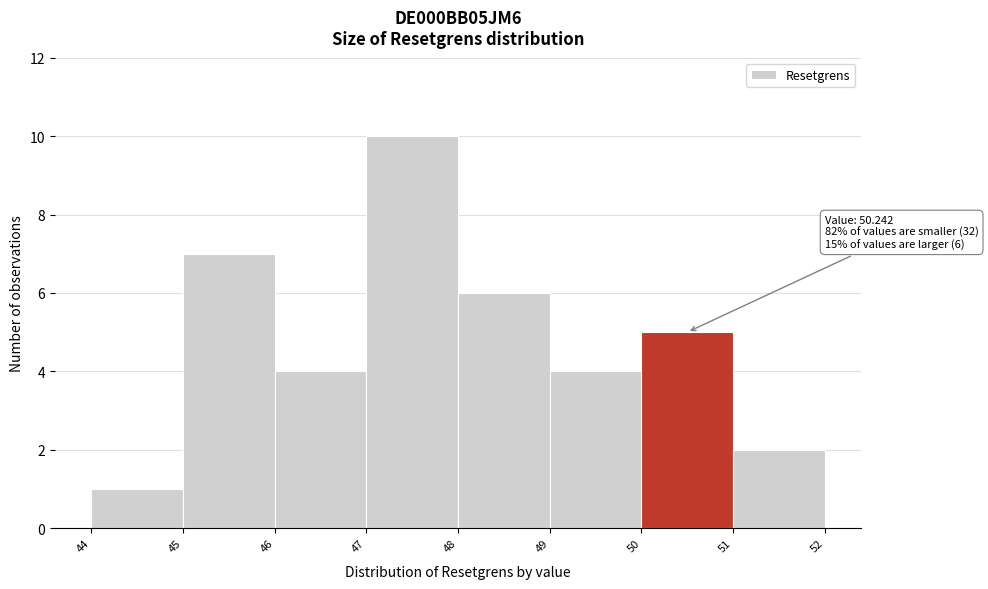

Over which range of the x-axis is the bar tallest?

47 to 48